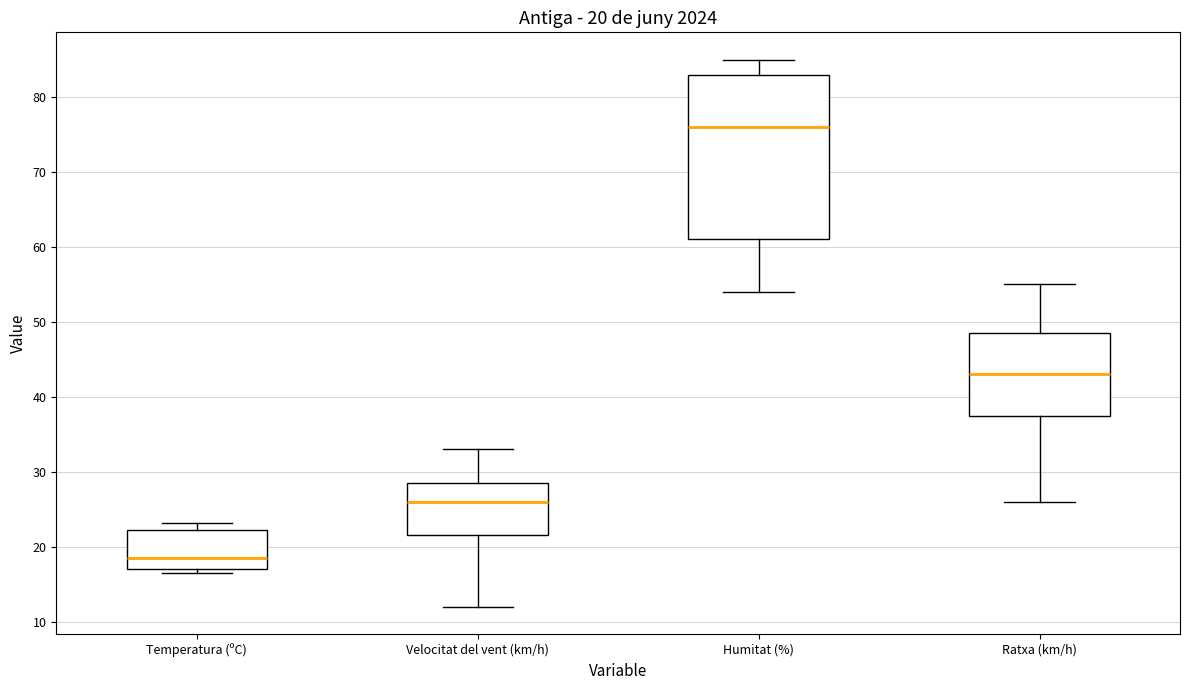

Which box is the tallest, from its lower edge to its upper edge?

Humitat (%)